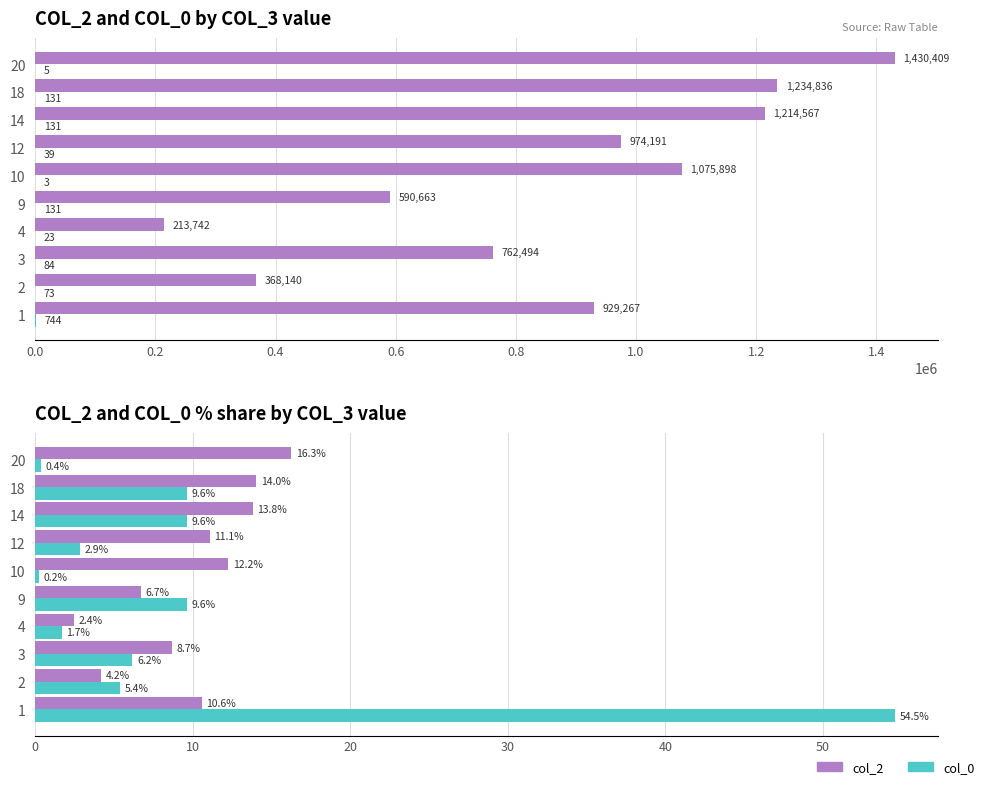

What is the value of the col_0 % bar at the 4th from the left?

1.7